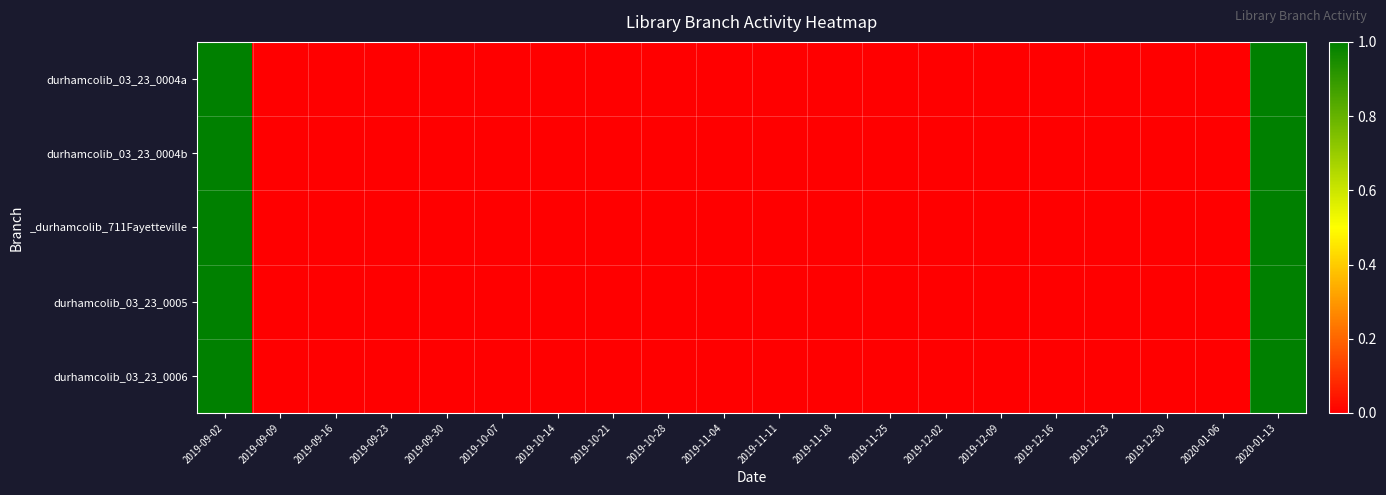

At which category is the sum across all series the highest?

2019-09-02